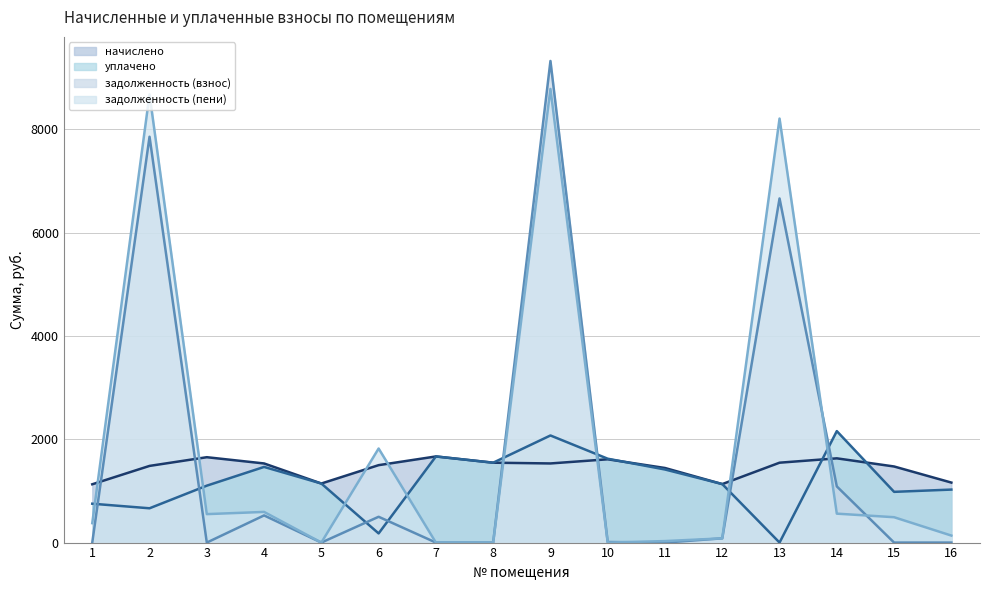

Which series has the largest range (max minus min)?

задолженность (взнос)